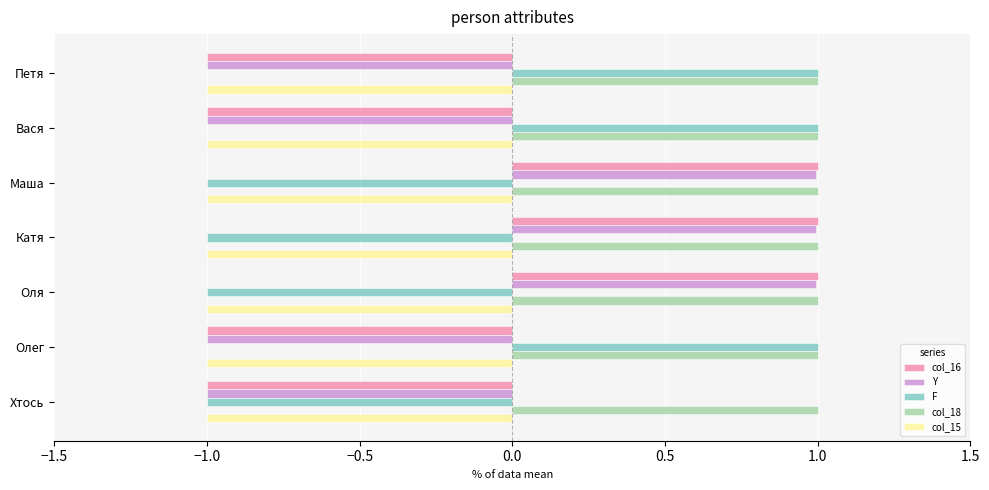

Count the number of data series in this chart.

5